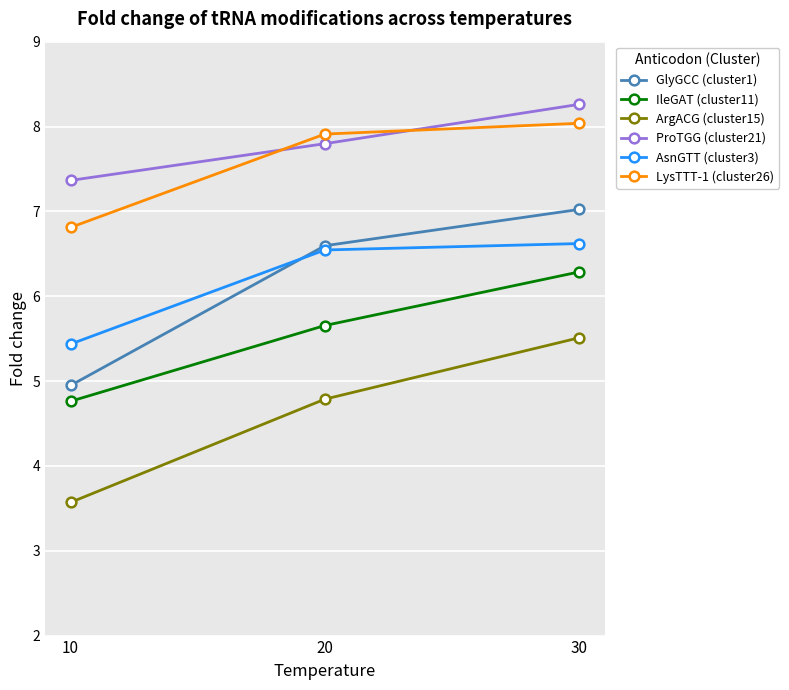

What is the sum of all IleGAT (cluster11) values?

16.7